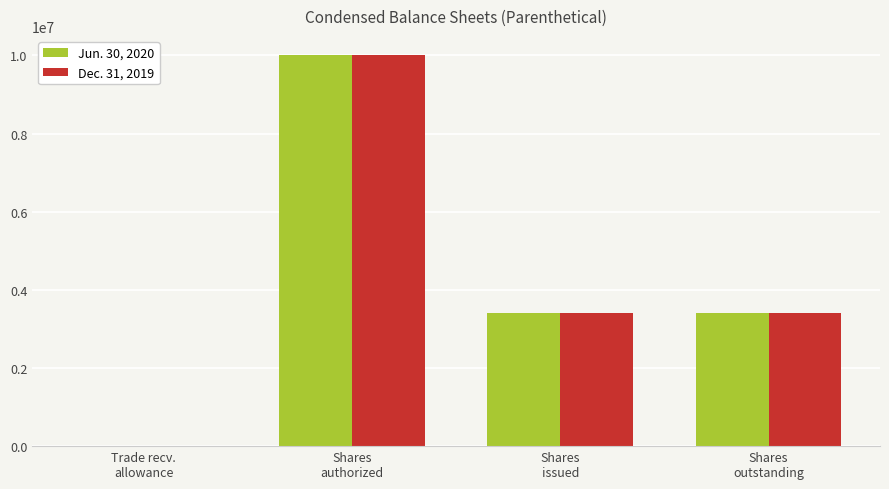

At which category does the chart reach its peak across all series?

Shares
authorized